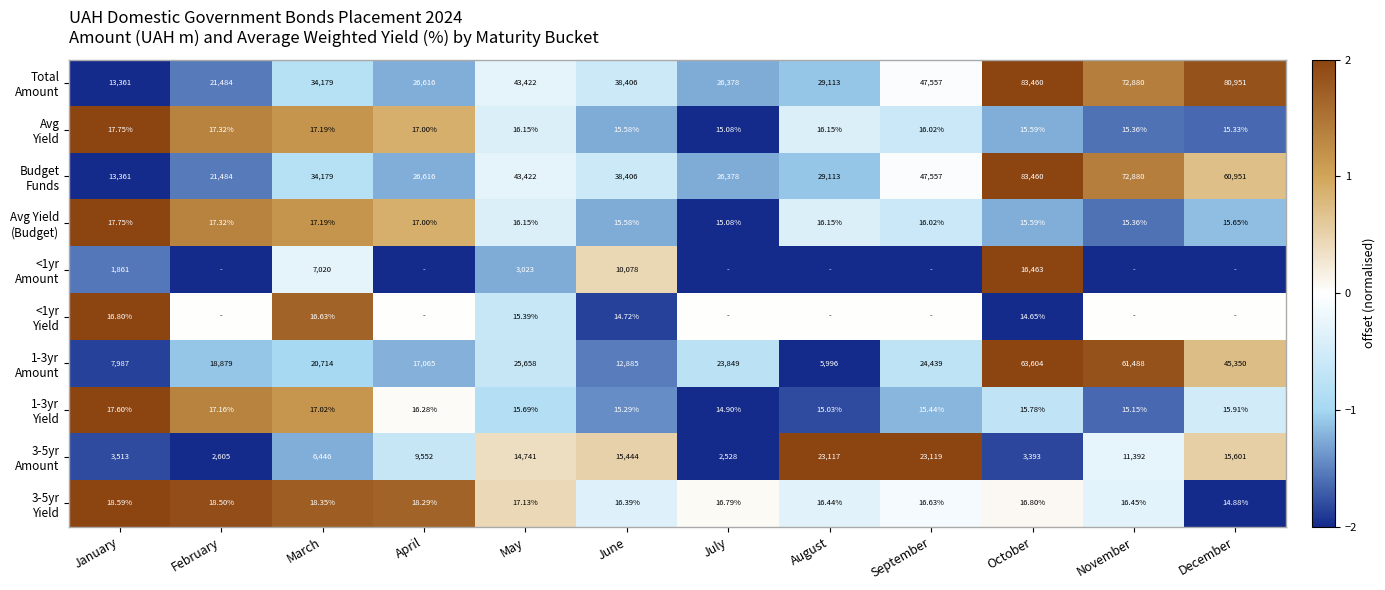

What is the smallest value displayed?

-2.0